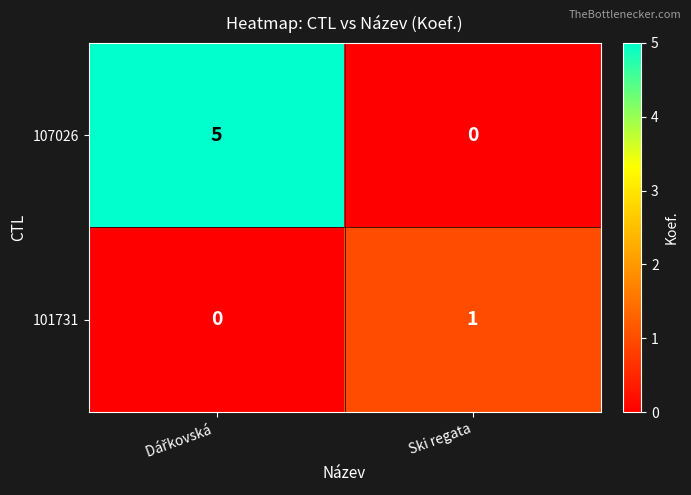

What is the maximum value shown in the chart?

5